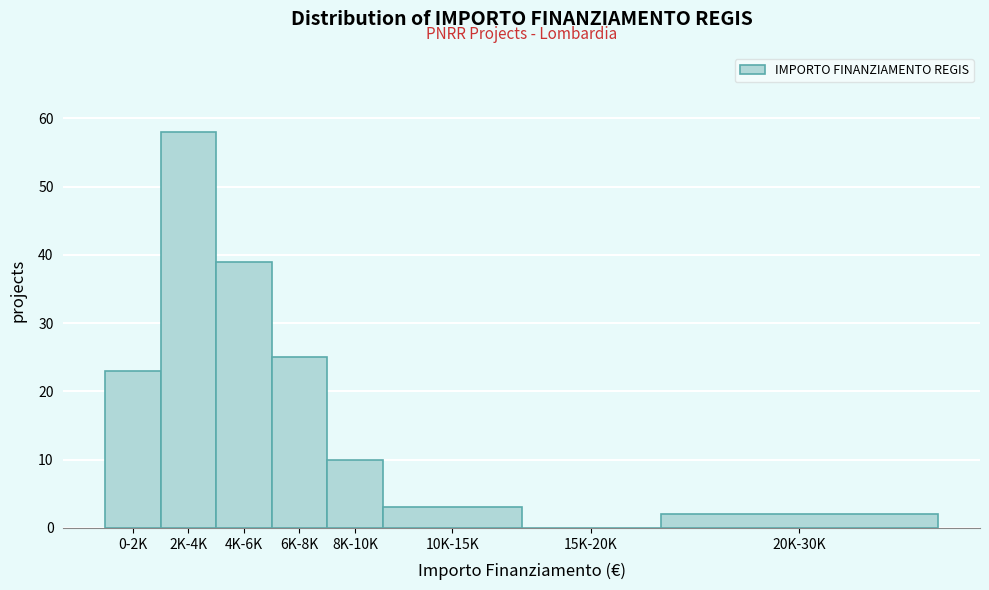

What is the sum of all values?

160